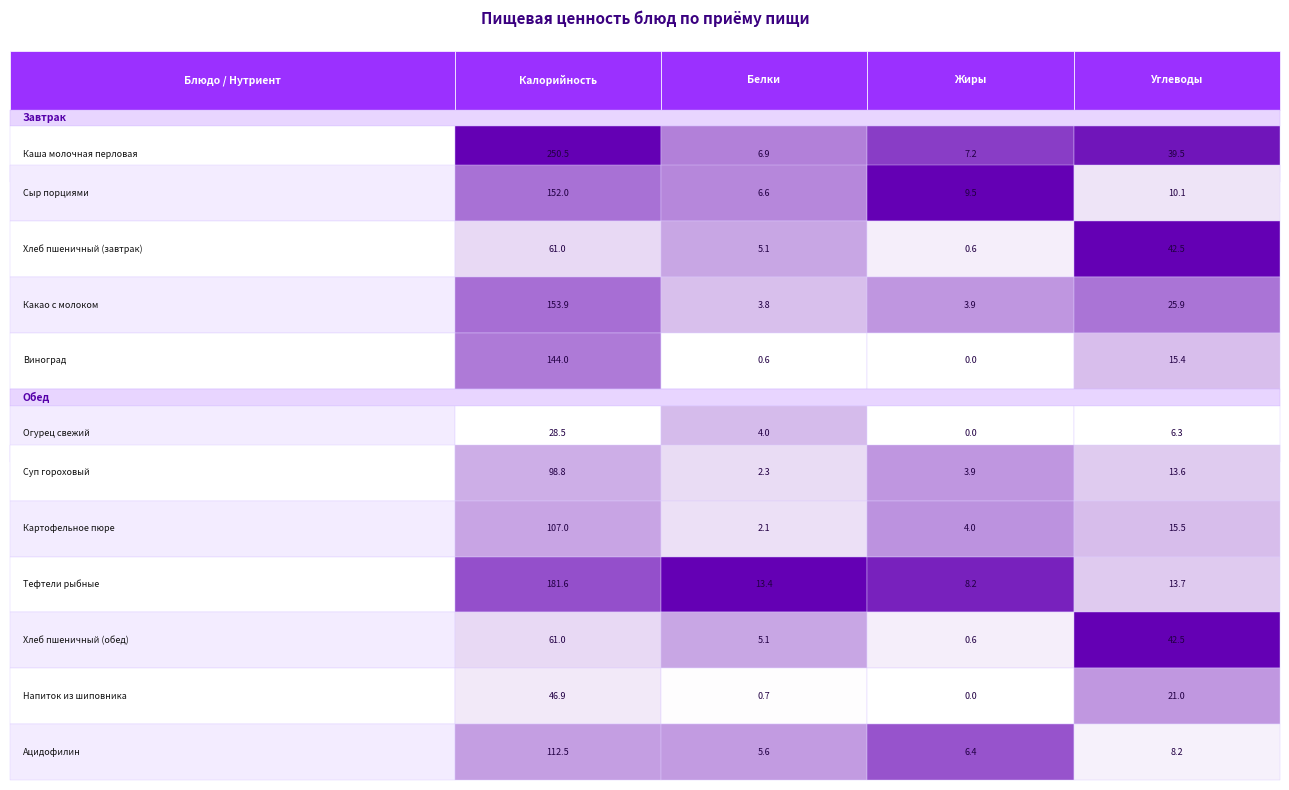

Which series has the largest total across all categories?

Завтрак